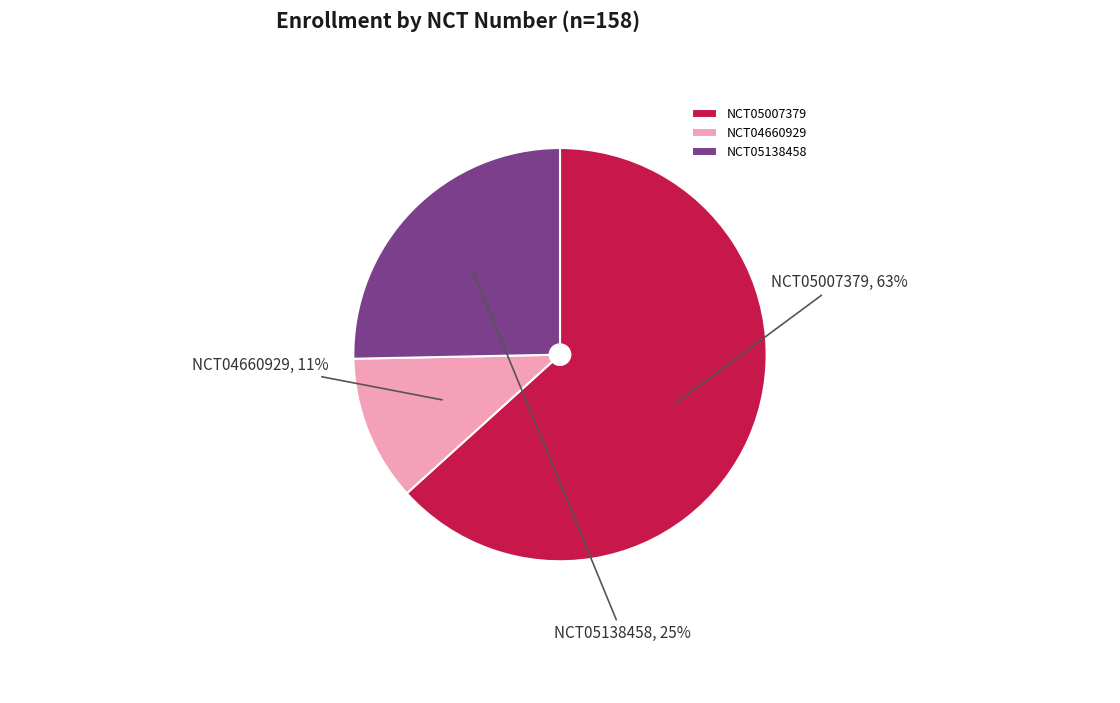

To the nearest percent, what is the combined percentage of NCT04660929 and NCT05007379?

75%